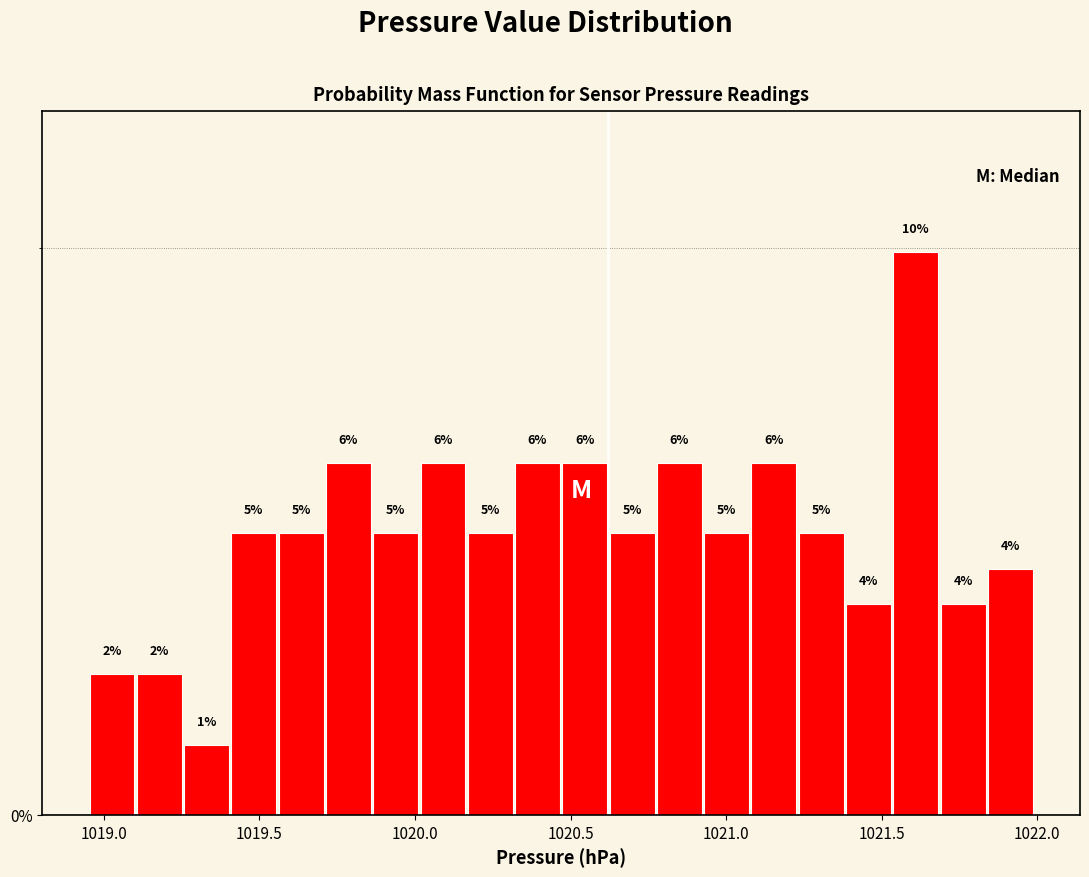

Around what value on the x-axis is the tallest bar? Give the approximate position of its centre, as read against the axis.

1021.60